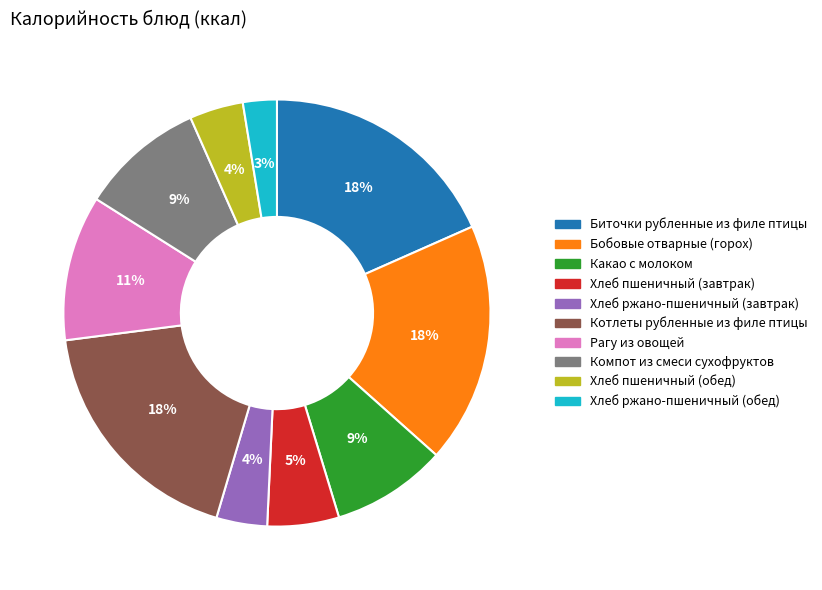

Which category has the smallest portion of the pie?

Хлеб ржано-пшеничный (обед)